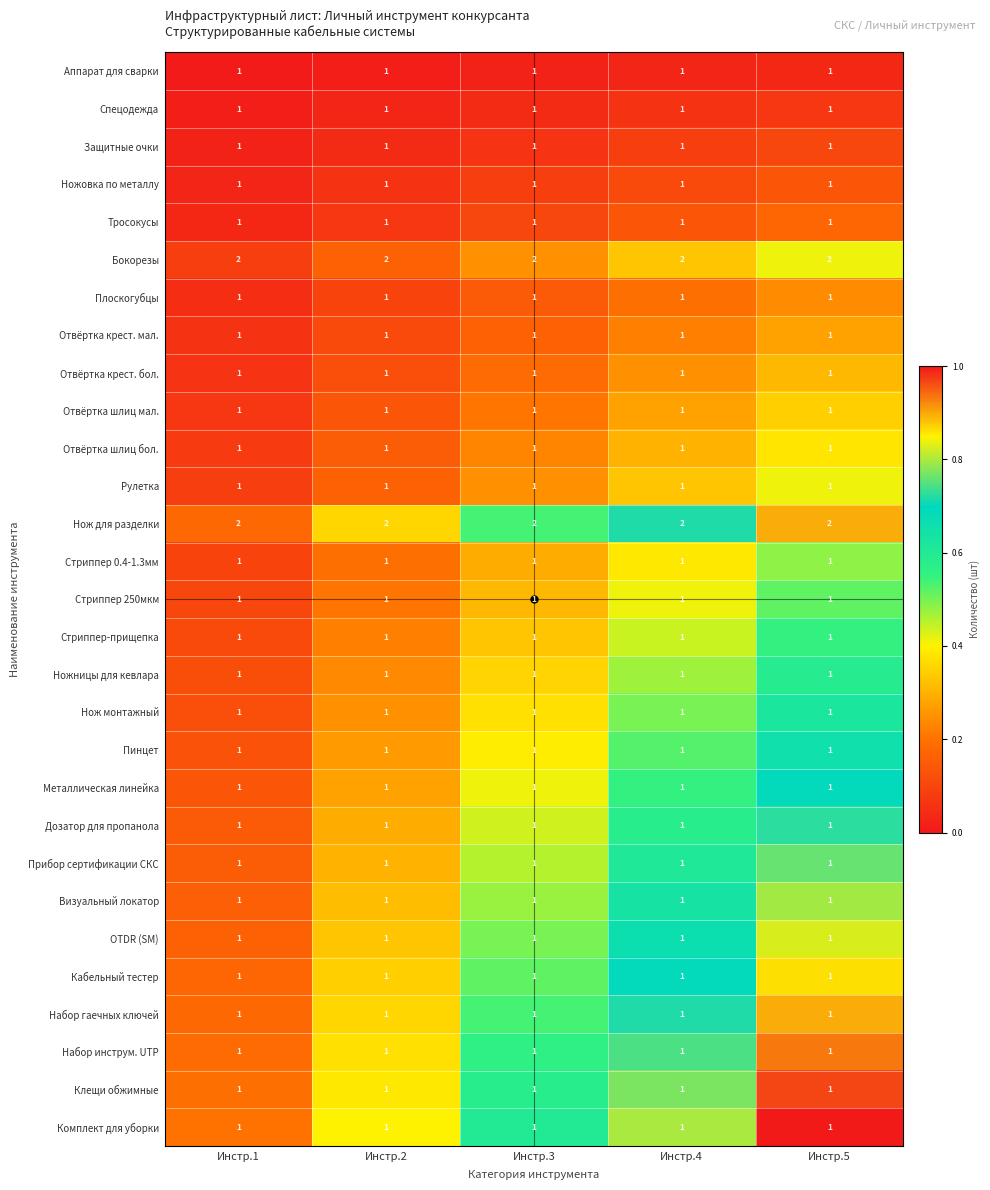

What is the maximum value shown in the chart?

2